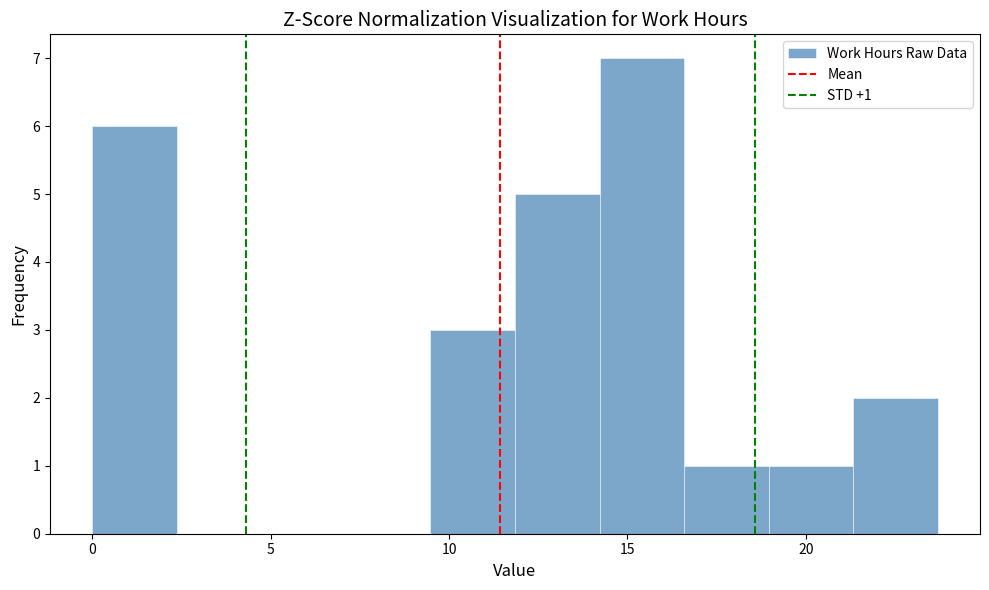

Over which range of the x-axis is the bar tallest?

14.0 to 16.5